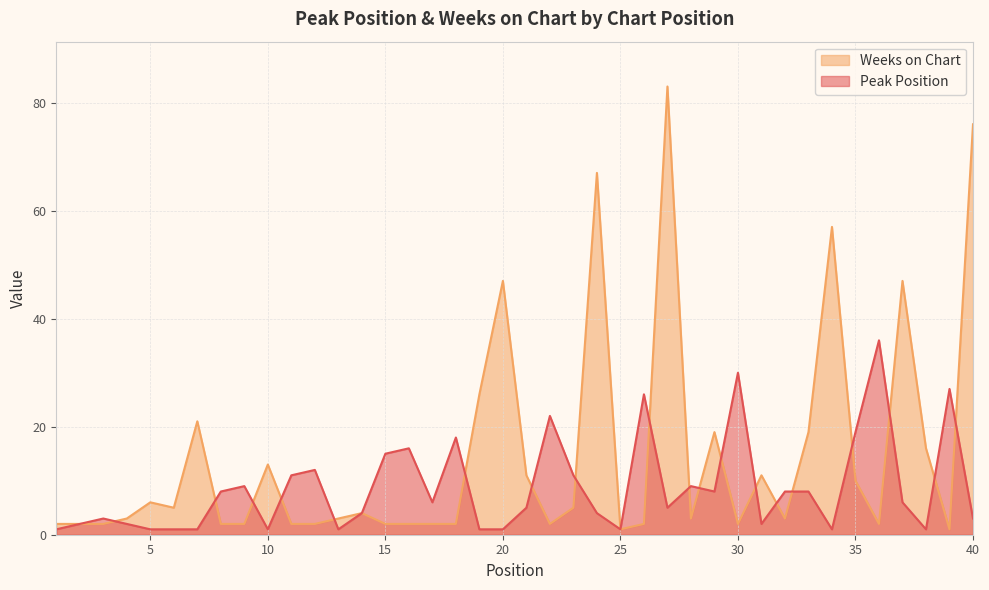

How many interior local valleys does the Peak Position series have?

9